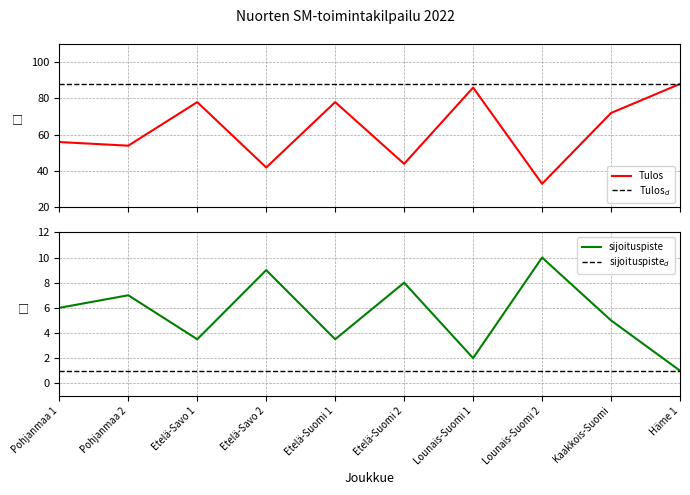

True or false: Tulos has a value of 44.0 at Etelä-Suomi 2.

True